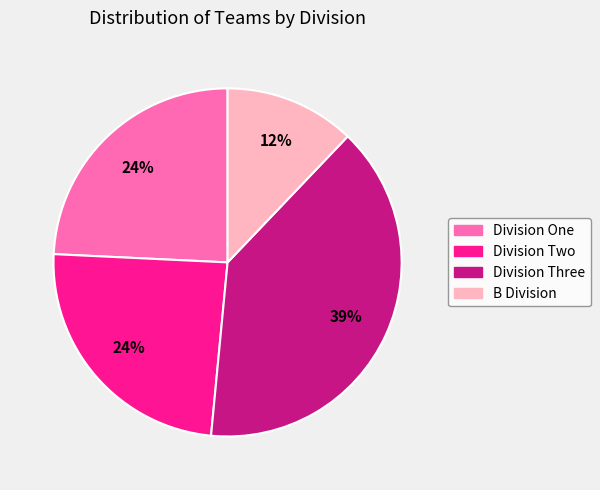

How many segments does this pie chart have?

4